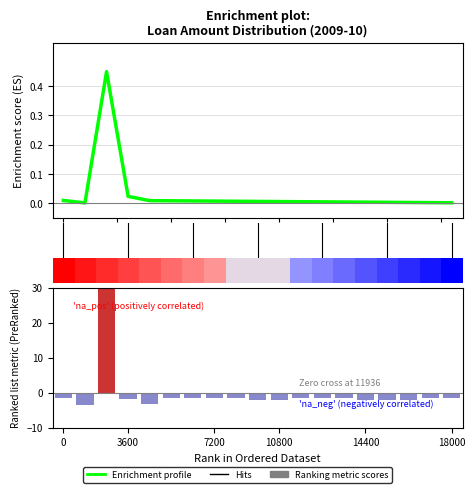

Does the chart contain stacked bars?

No